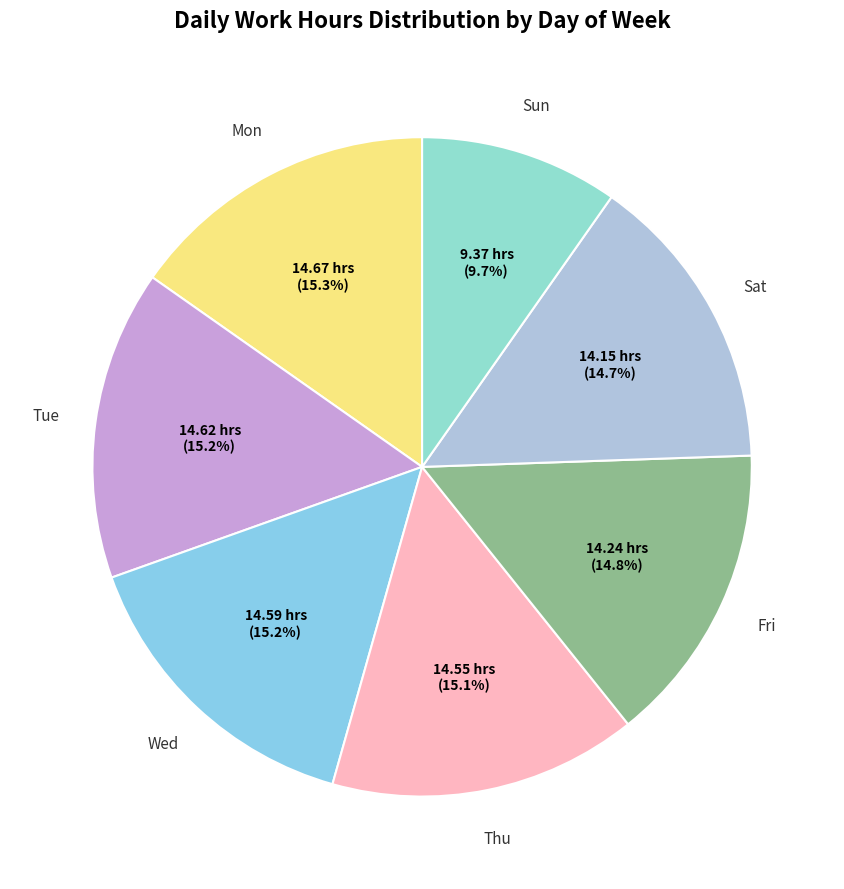

What portion of the pie excludes Sun?

90.3%